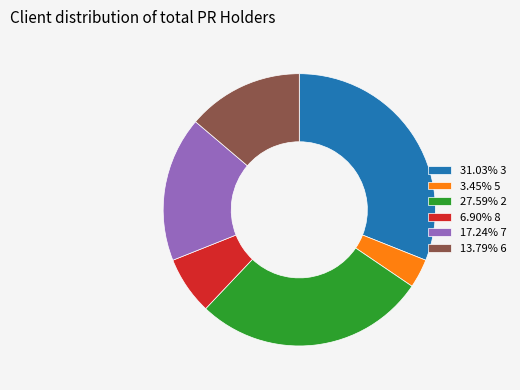

Is 27.59% 2 the majority of the pie?

No